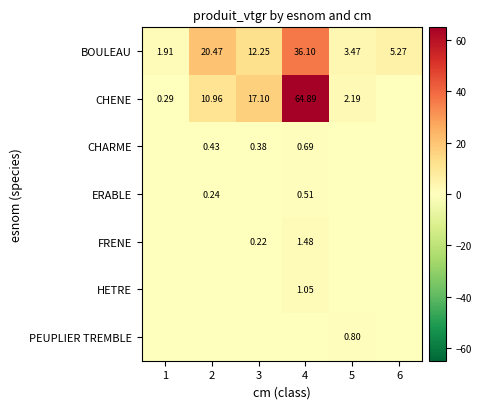

Is the value of FRENE at 3 greater than the value of CHARME at 2?

No